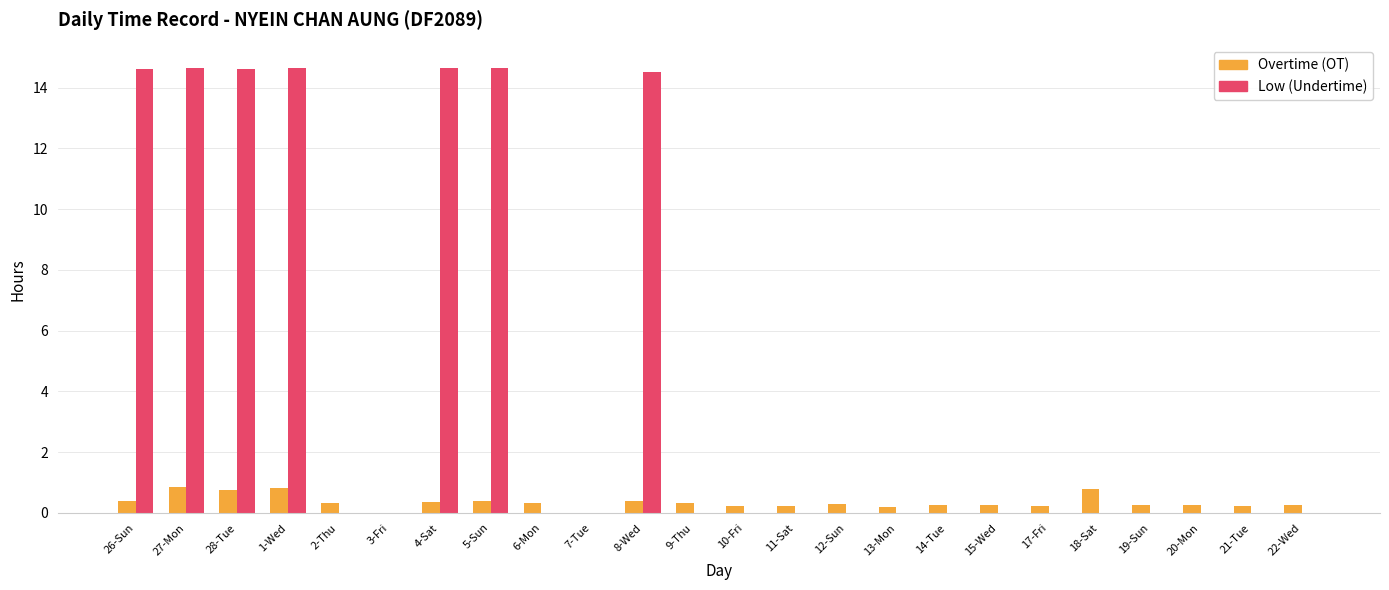

What is the total value across all series at 2-Thu?

0.3